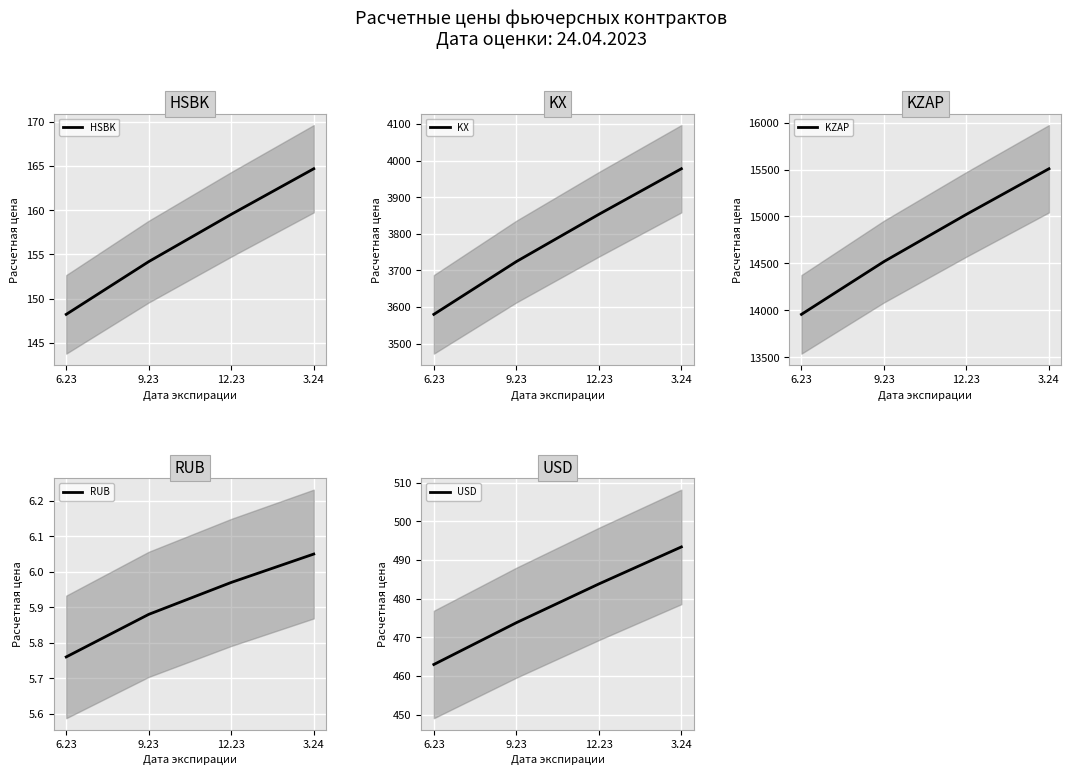

The KZAP series shows 15508.4 at 3.24. True or false?

True